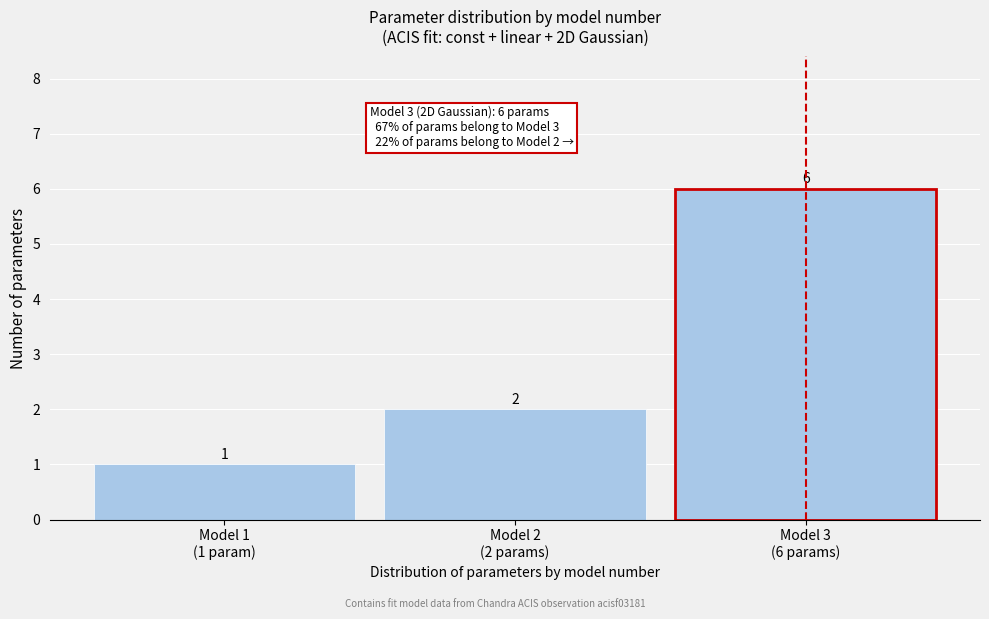

Reading left to right, transcribe all the data shown in this chart.

1	2	6